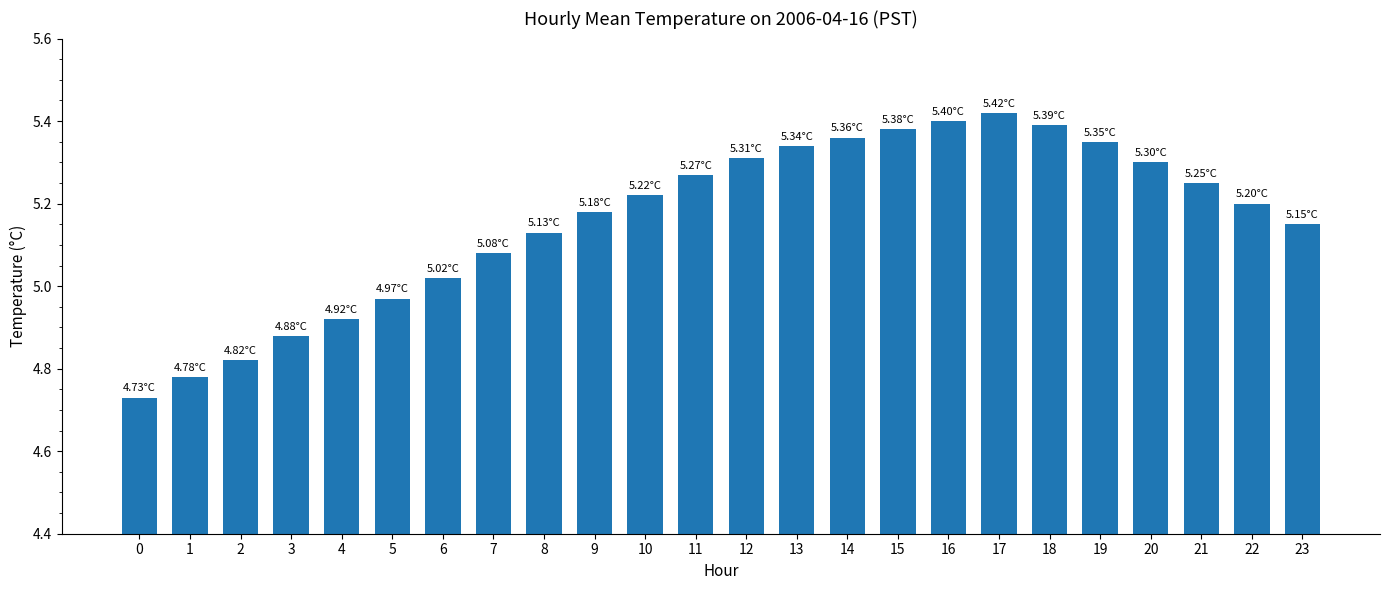

Count the number of categories in the chart.

24